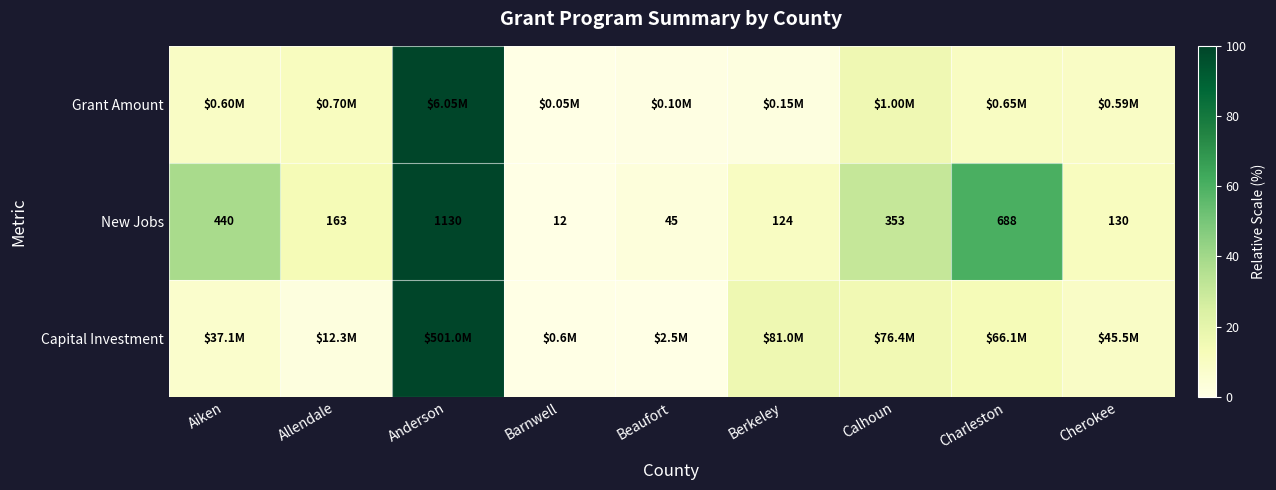

At which label does New Jobs reach its minimum?

Barnwell